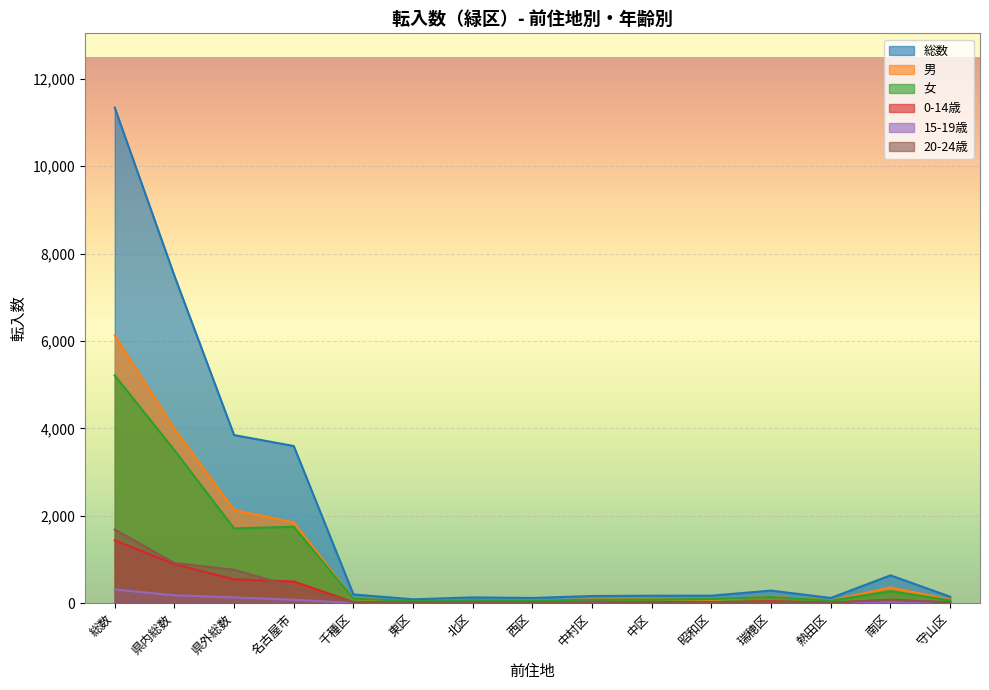

Rank the series at 瑞穂区 from lowest to highest value.

15-19歳, 20-24歳, 0-14歳, 女, 男, 総数